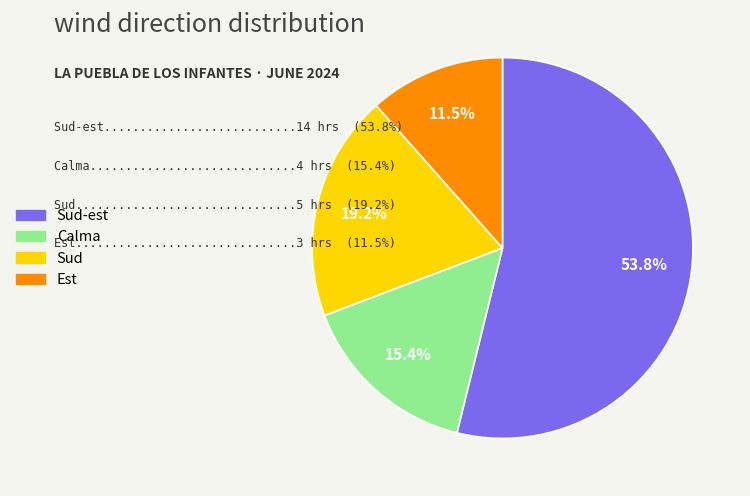

Is there any slice that represents more than half of the pie?

Yes